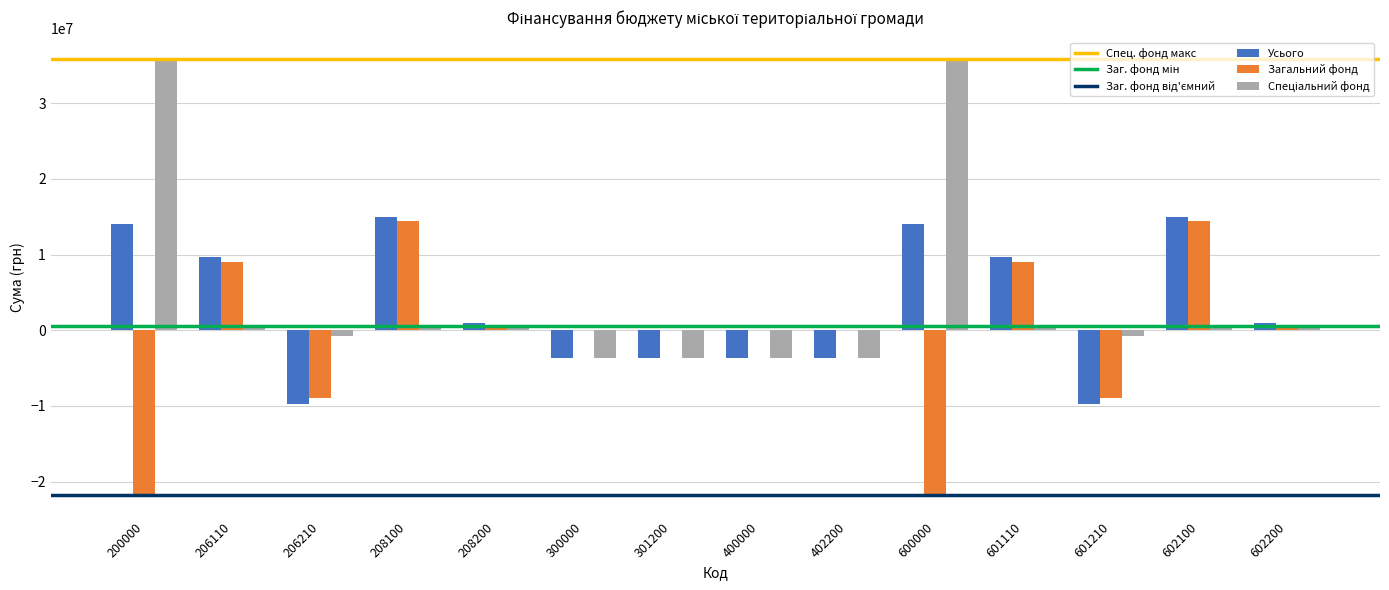

The value of Усього at 206210 is -2011170.4. True or false?

False